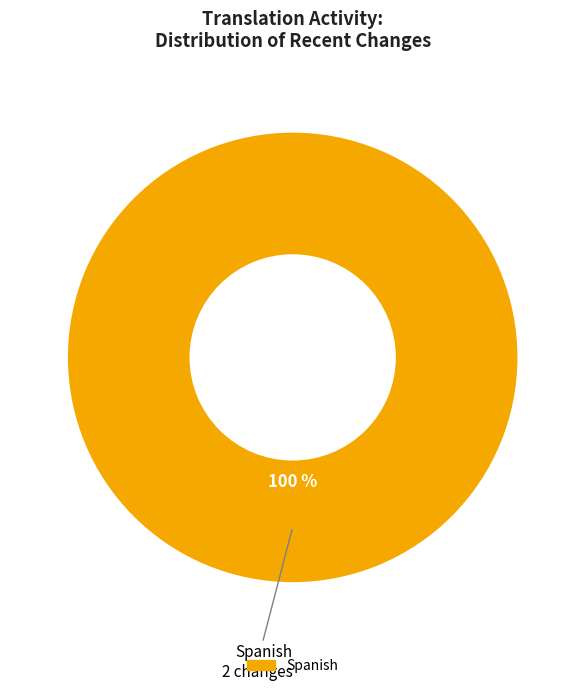

Is there any slice that represents more than half of the pie?

Yes